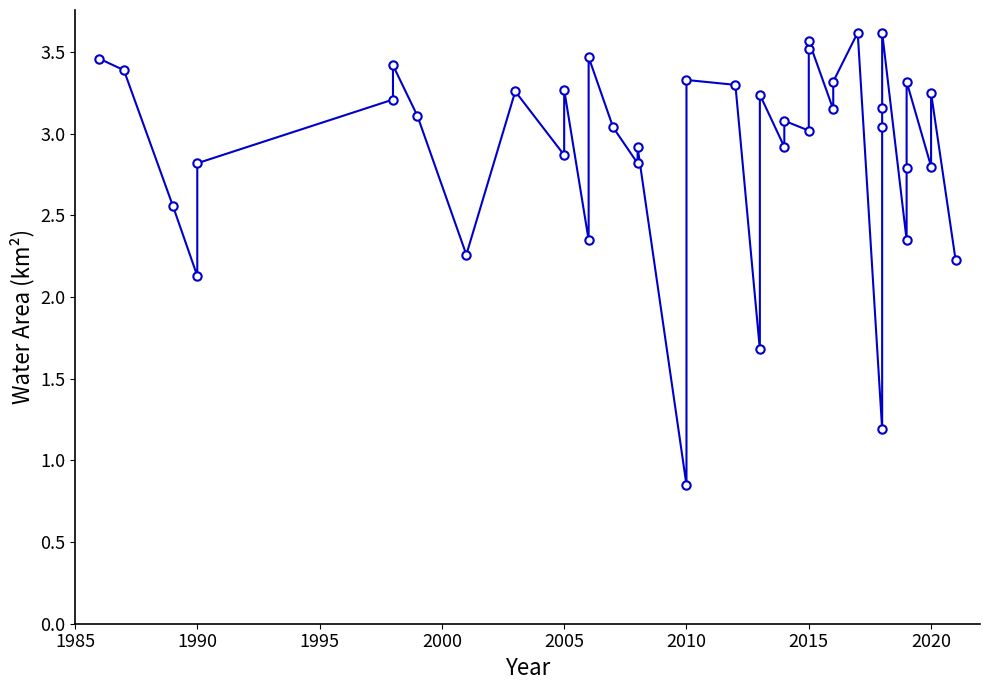

Is it true that the value at 1985 is 1.5?

False